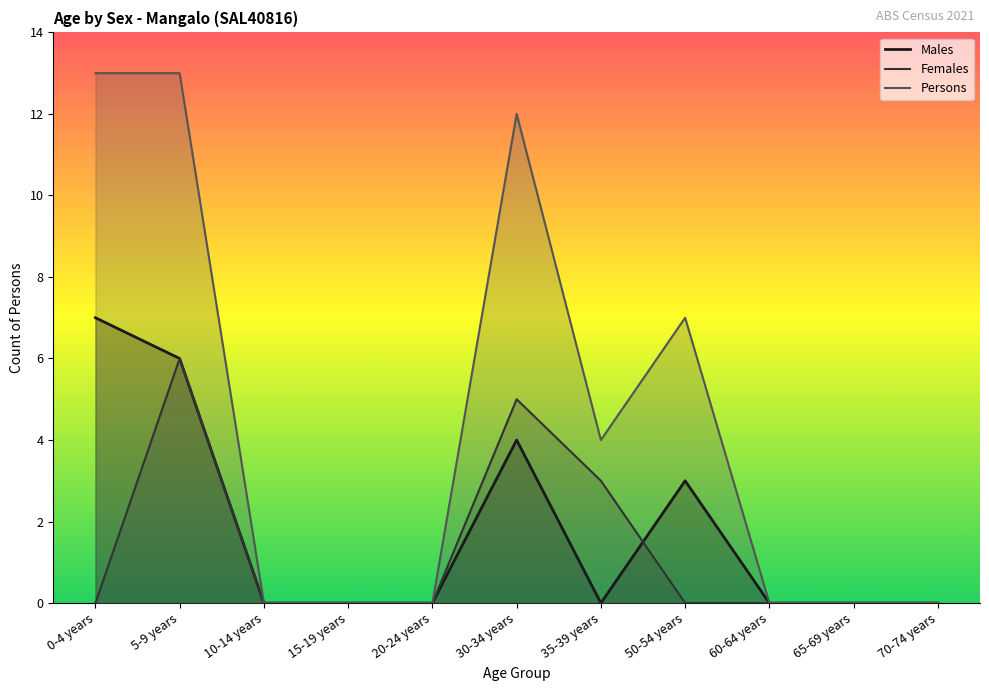

What are all the series names shown in the legend?

Males, Females, Persons